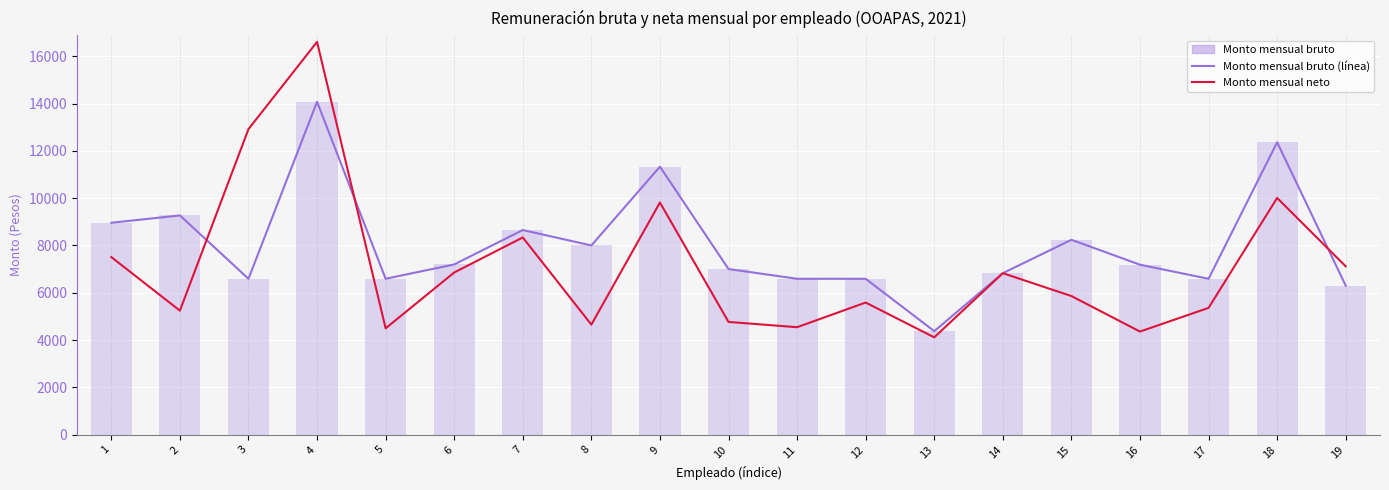

Which label corresponds to the largest value in the chart?

4